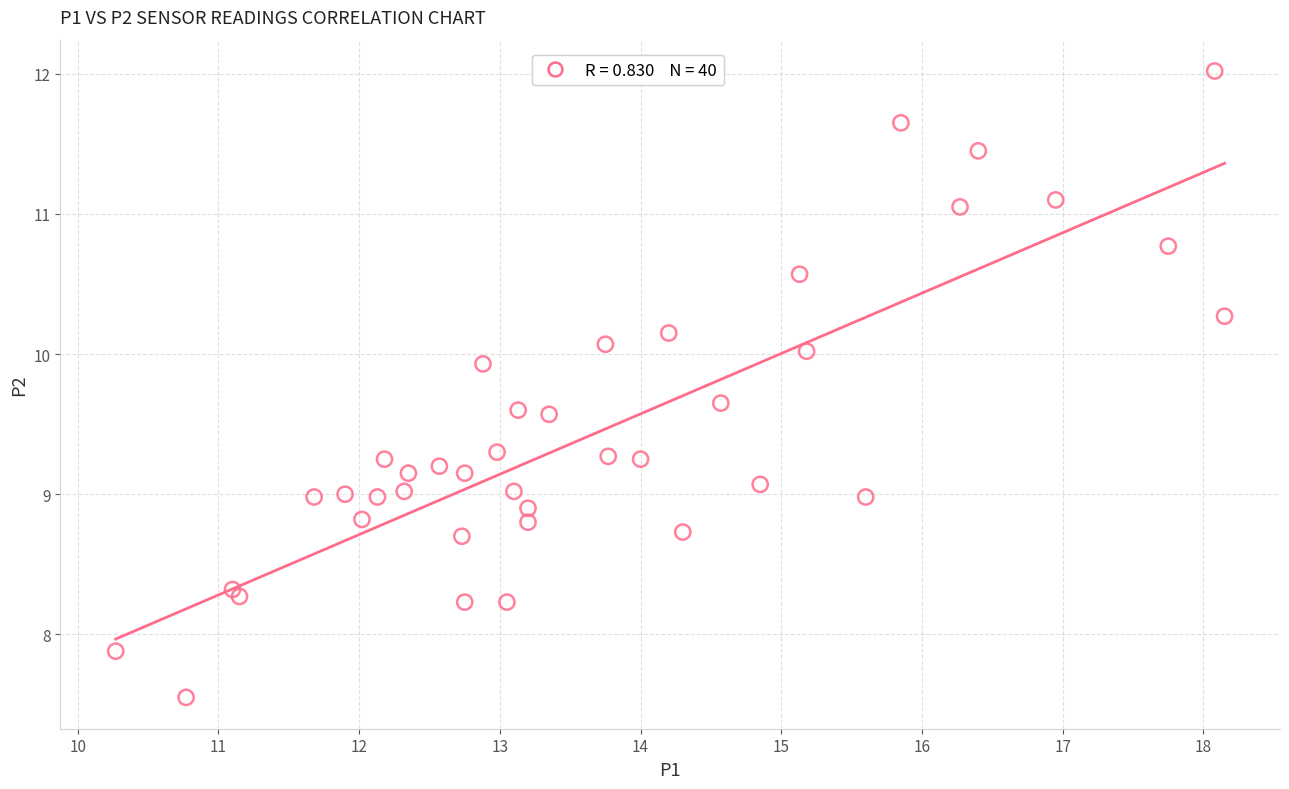

What is the range of X values (max minus min)?

7.9